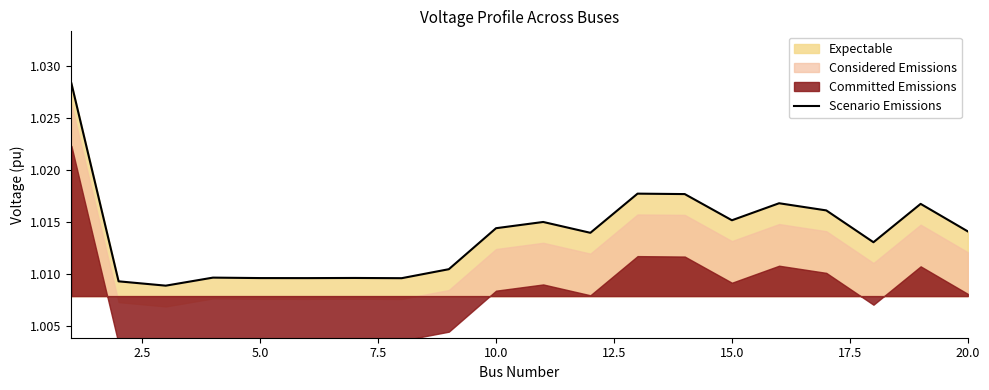

The value at 5.0 is 1.5. True or false?

False